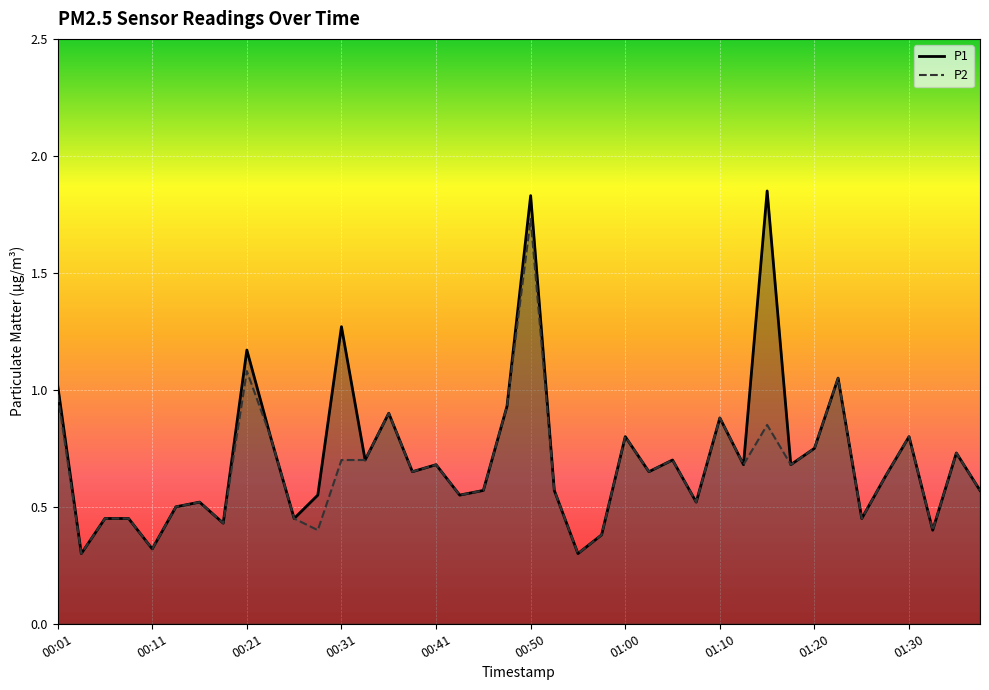

Is it true that P2 equals 0.7 at 37?

False